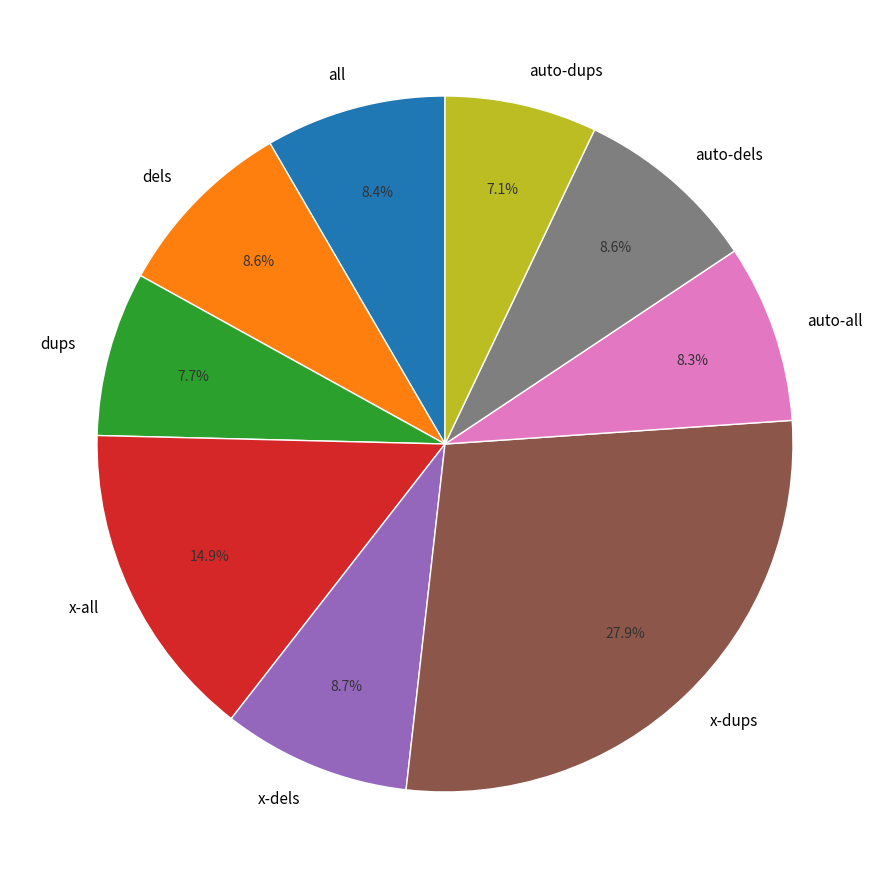

What percentage is the auto-all slice, to the nearest percent?

8%